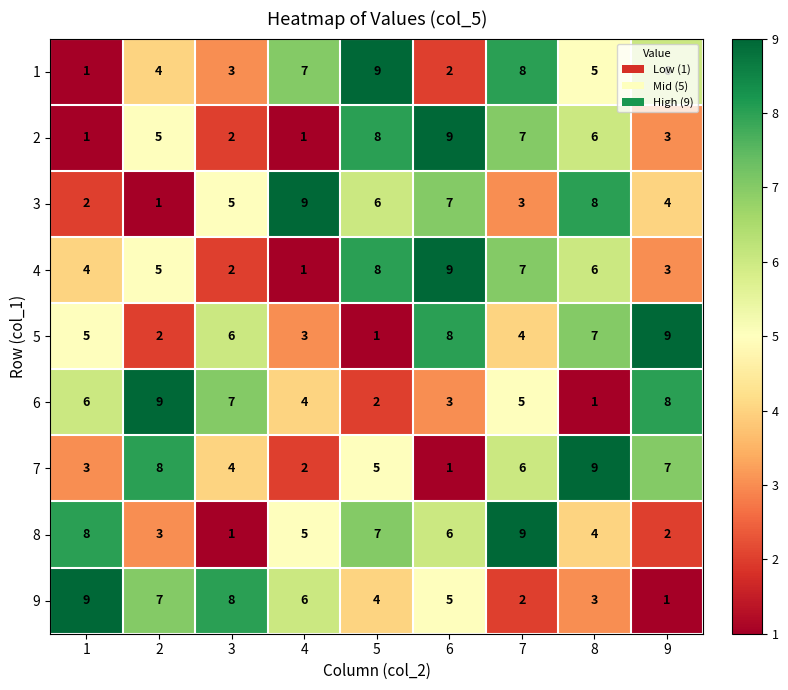

What is the difference between the maximum and minimum values in the 6 series?

8